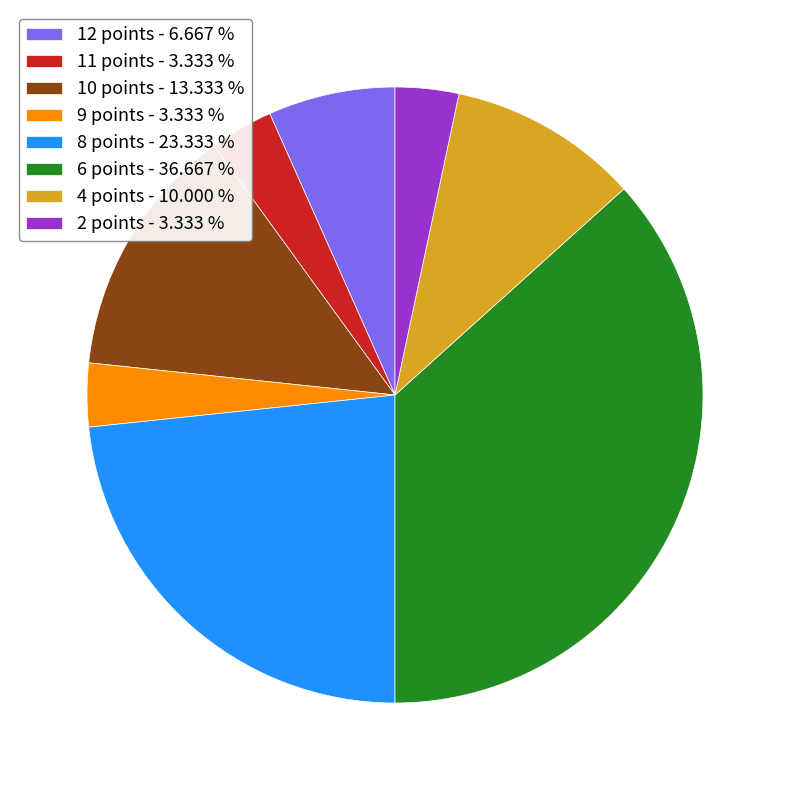

Does any single category account for the majority?

No